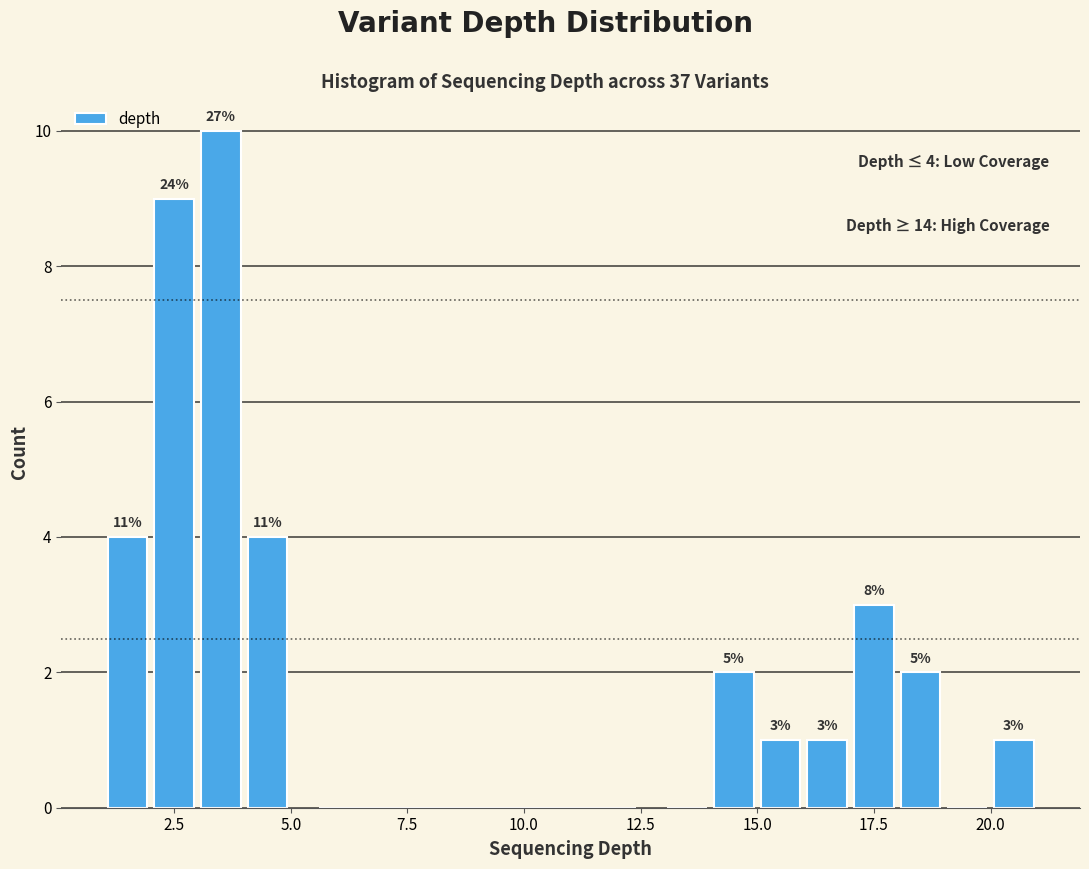

Read against the x-axis, roughly where is the centre of the tallest bar?

3.5